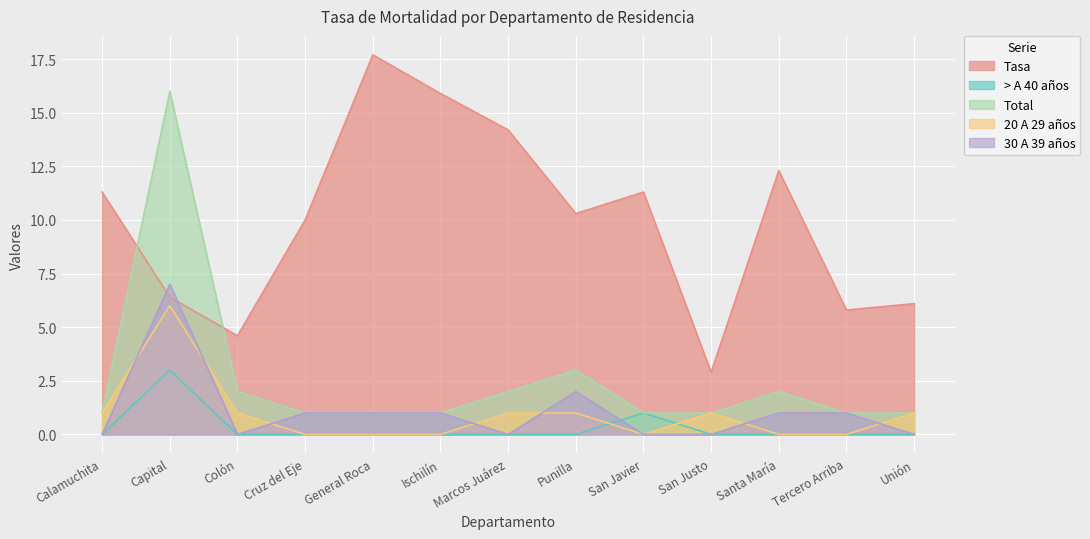

At Ischilín, list the series in order from largest to smallest.

Tasa, Total, 30 A 39 años, > A 40 años, 20 A 29 años